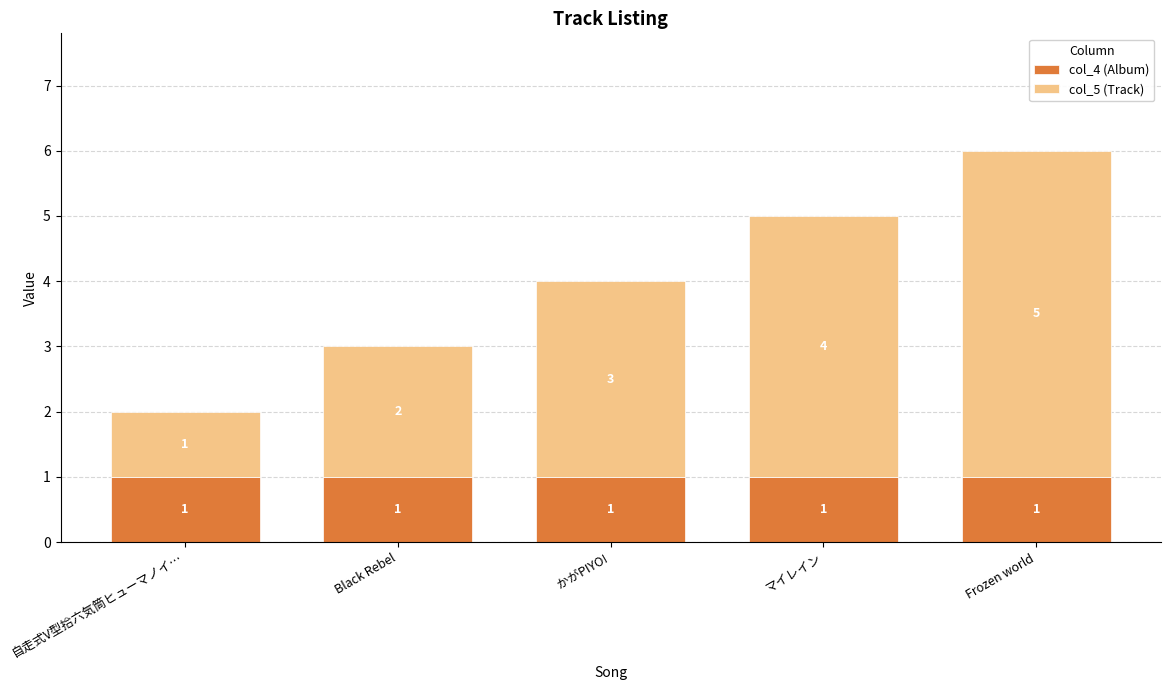

At which category is the sum across all series the highest?

Frozen world